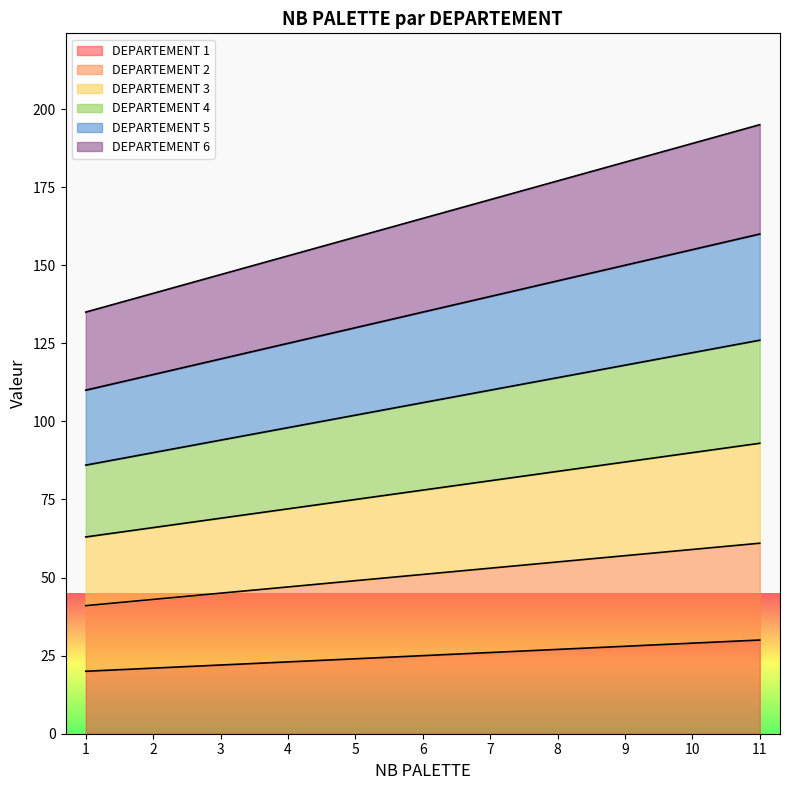

True or false: DEPARTEMENT 2 and DEPARTEMENT 1 intersect in this chart.

False